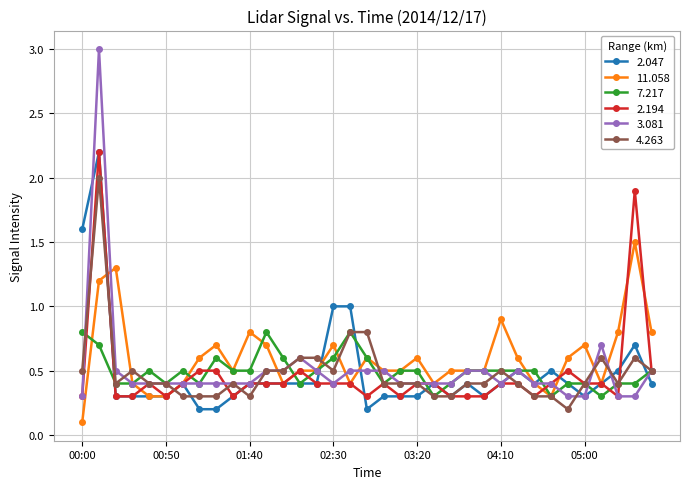

What is the maximum value for 4.263?

2.0